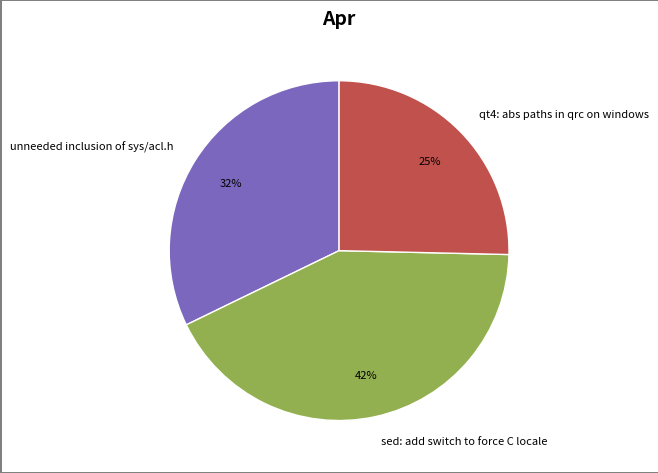

Which category has the biggest portion of the pie?

sed: add switch to force C locale